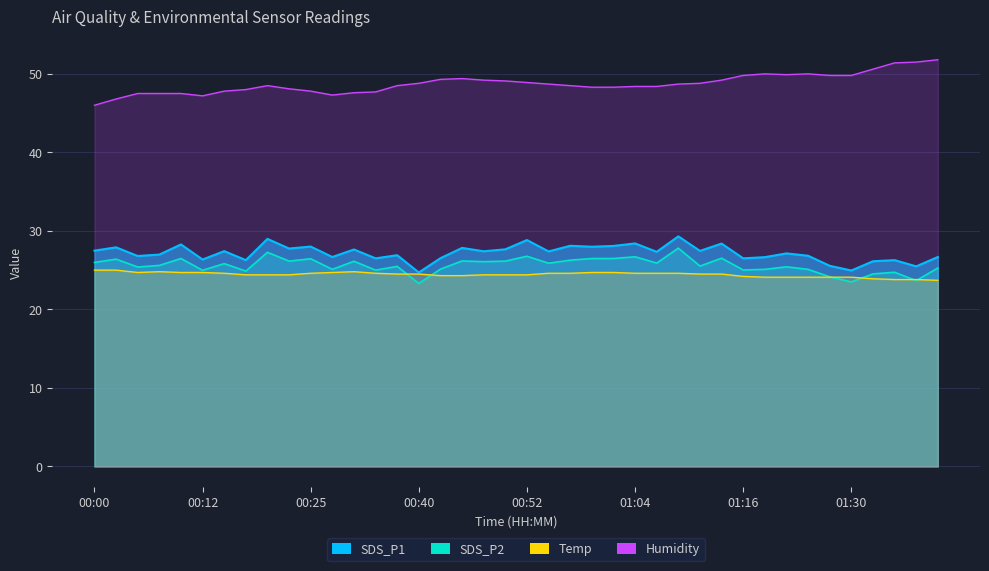

What is the label of the 8th point from the right?

01:22